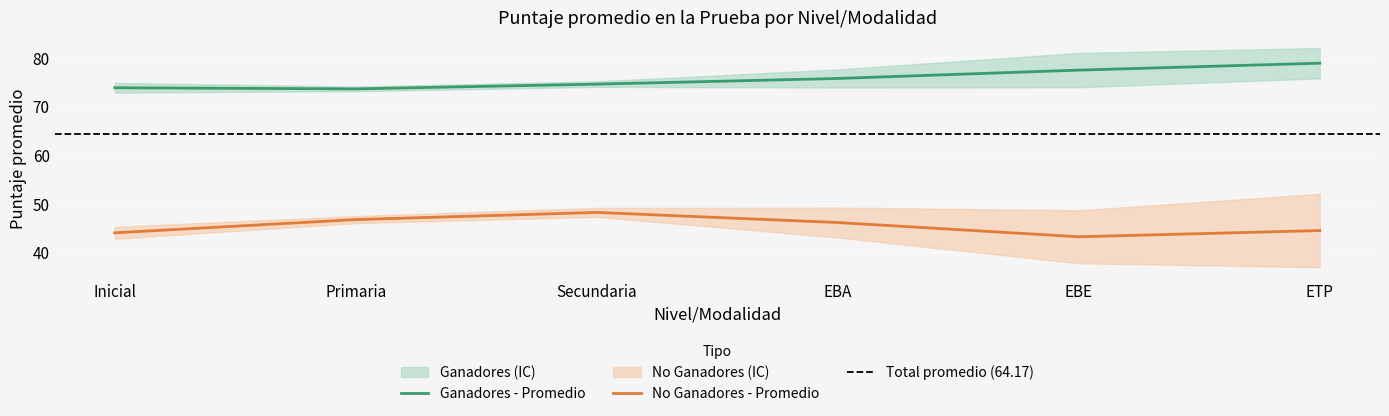

What is the minimum value shown in the chart?

36.8